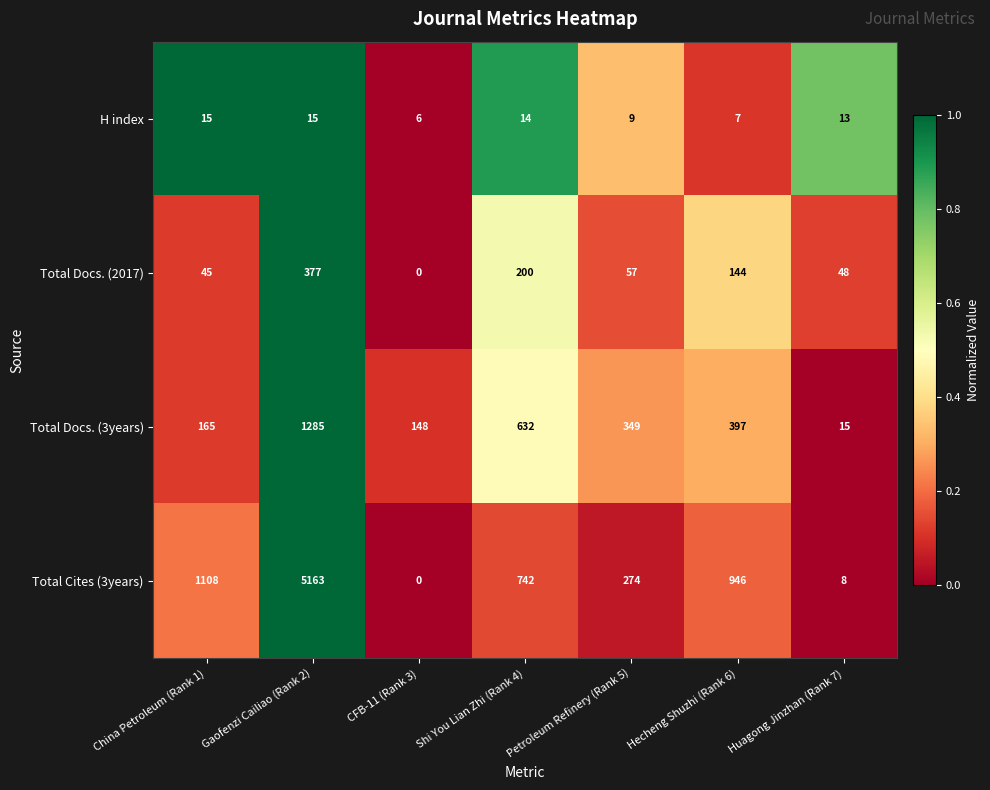

What is the average value of the H index series?

11